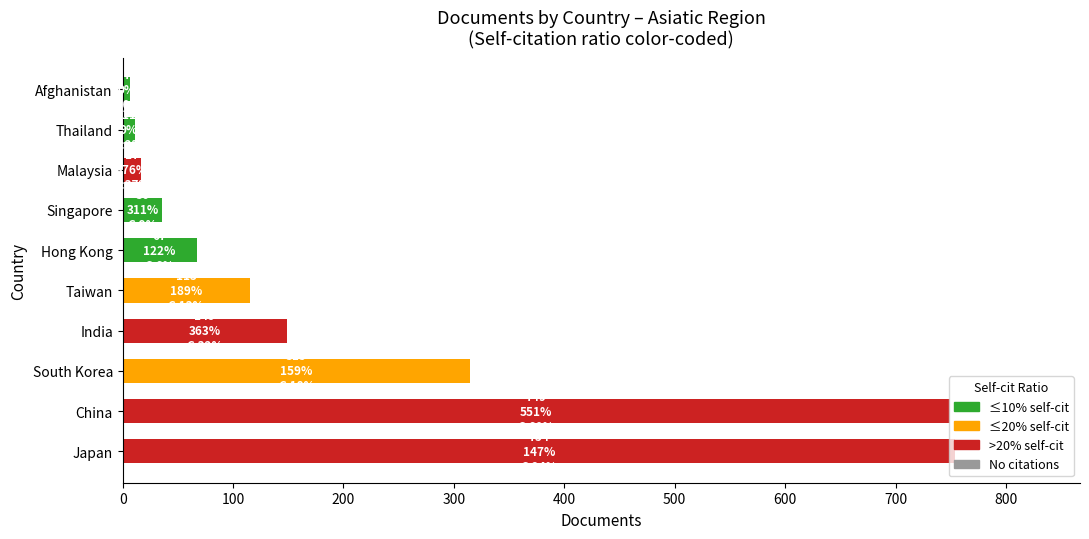

How many data points does each series have?

10